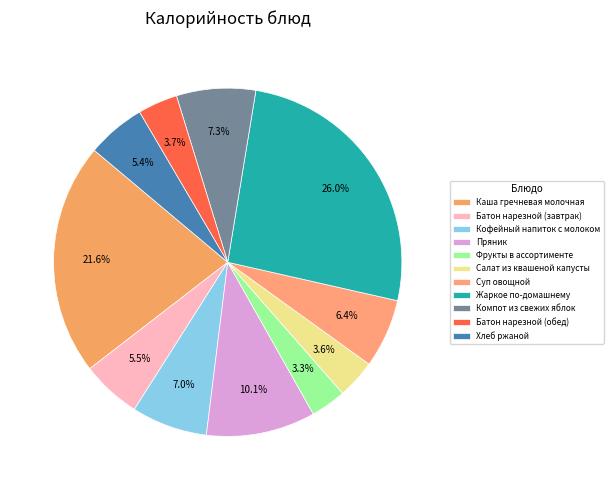

What is the smallest slice in the pie chart?

Фрукты в ассортименте